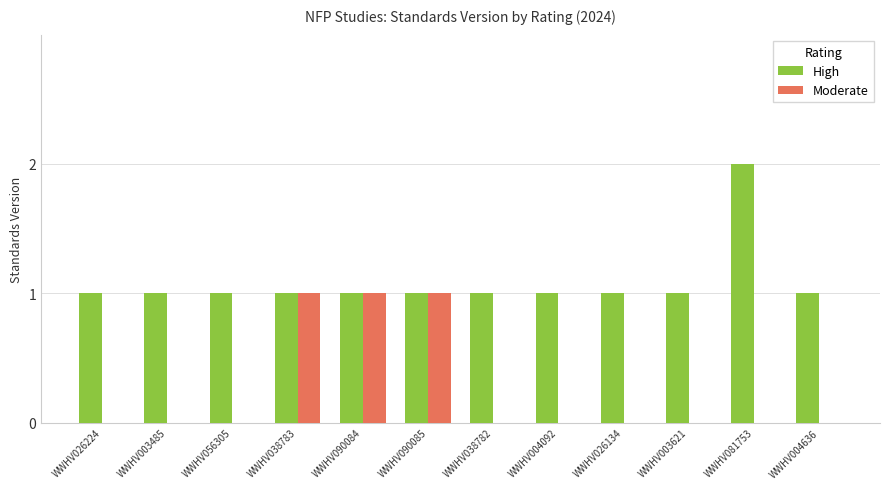

True or false: High has a value of 1 at WWHV003485.

True